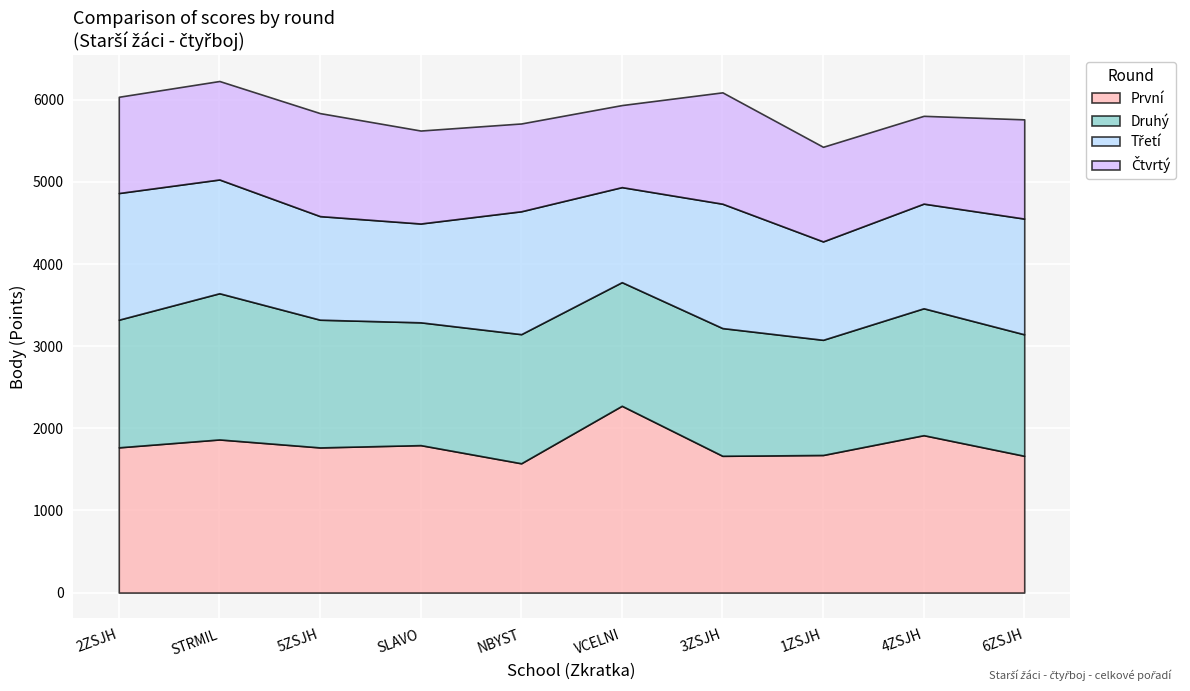

Between VCELNI and 3ZSJH, which is larger?

VCELNI